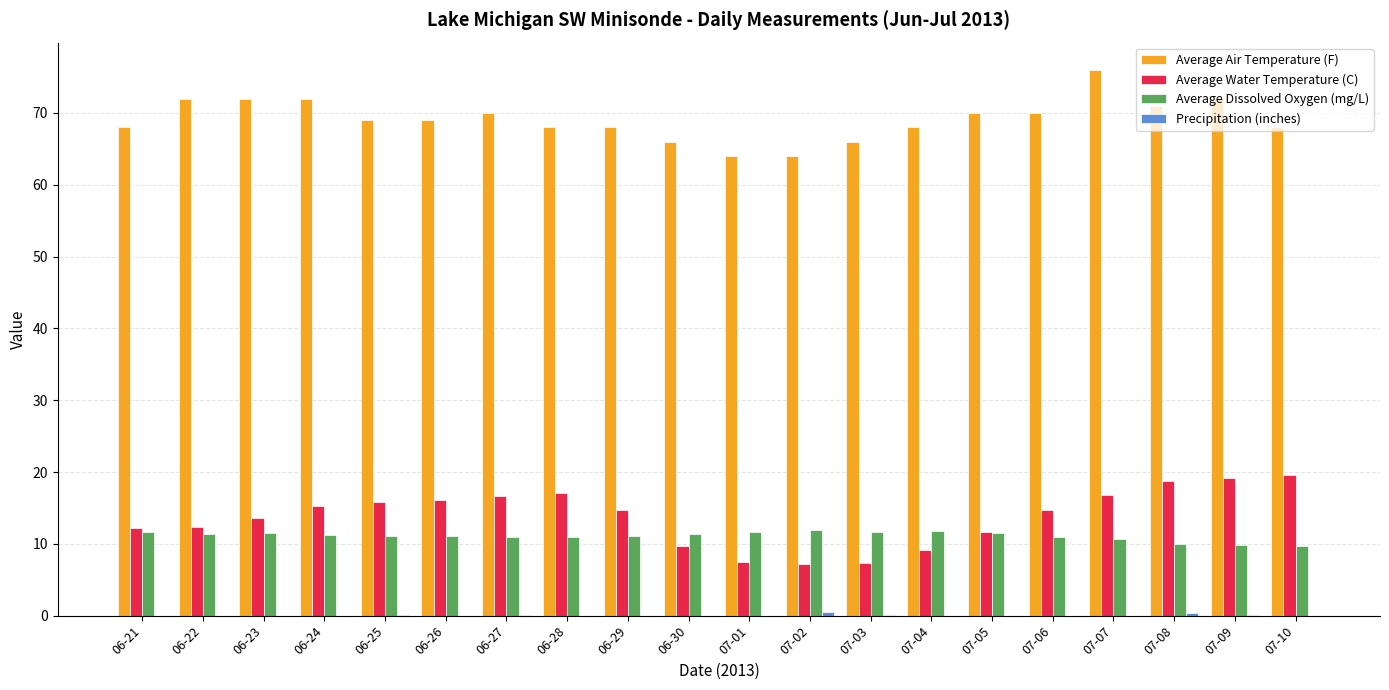

What is the maximum value shown in the chart?

76.0